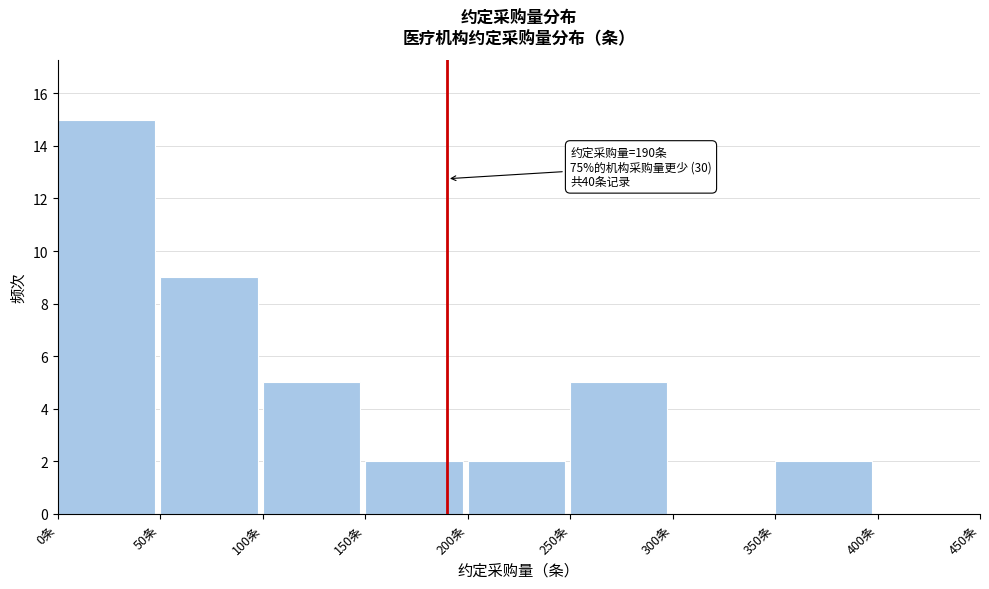

Which range on the x-axis has the tallest bar?

0 to 50